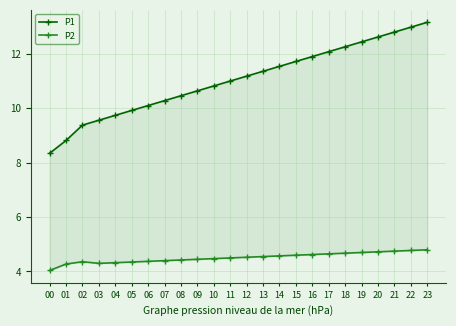

At 07, list the series in order from largest to smallest.

P1, P2